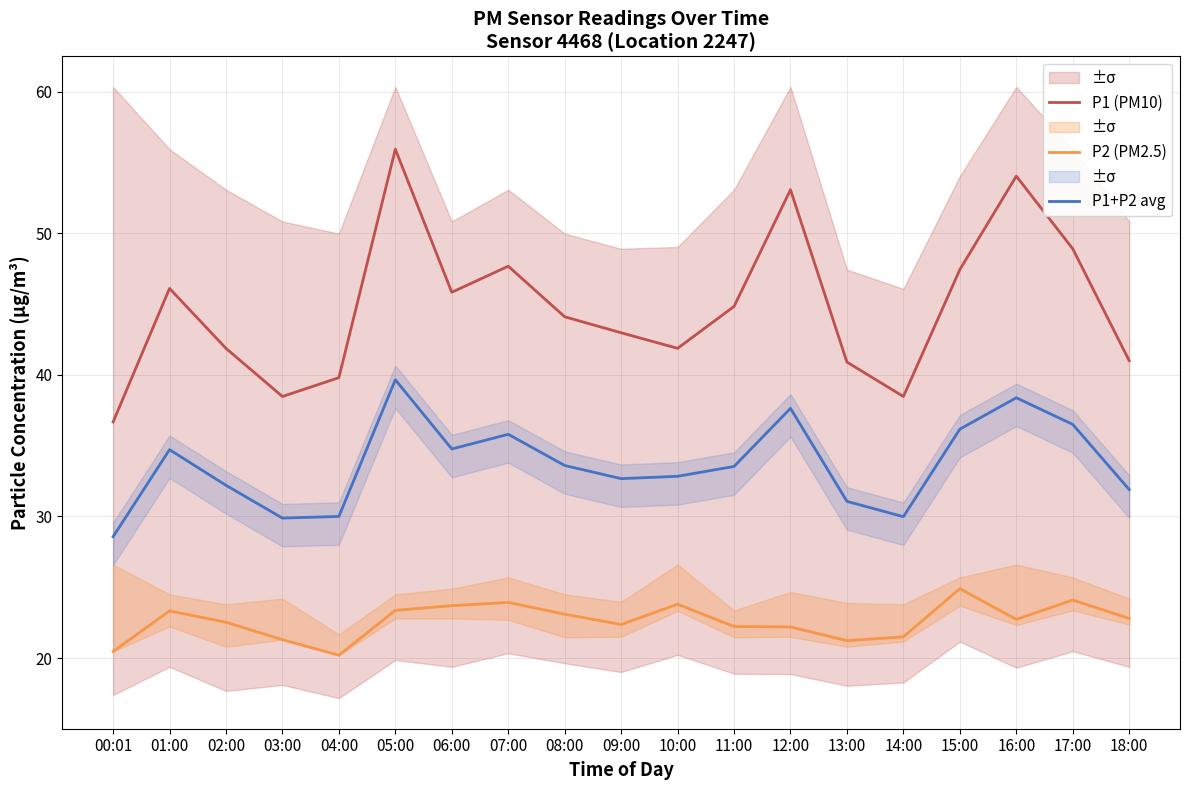

Does the chart display data point markers on the line(s)?

No